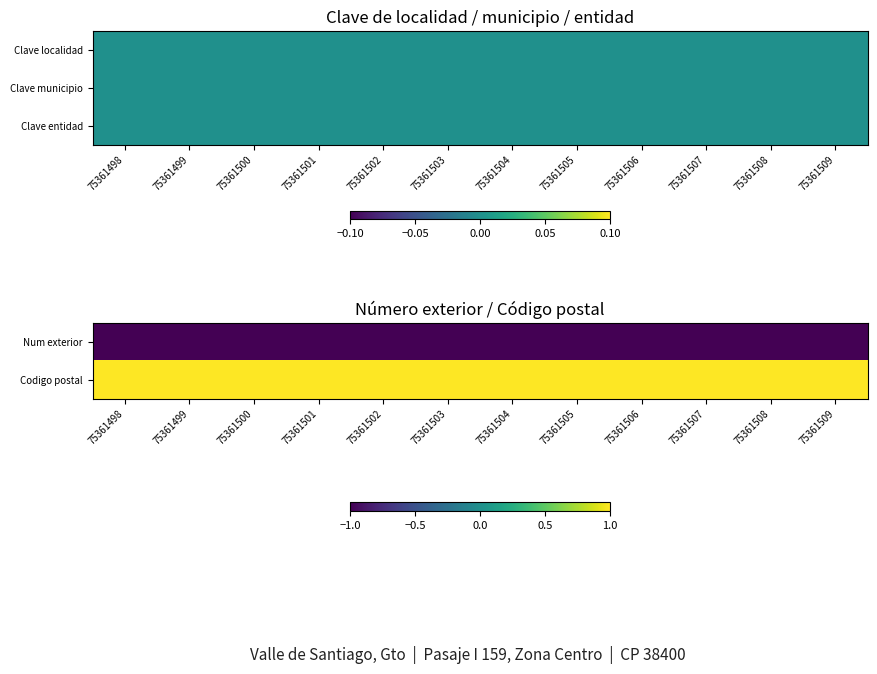

Reading left to right, what are all the values shown in this chart?

Num exterior: 75361498=-1	75361499=-1	75361500=-1	75361501=-1	75361502=-1	75361503=-1	75361504=-1	75361505=-1	75361506=-1	75361507=-1	75361508=-1	75361509=-1
Codigo postal: 75361498=1	75361499=1	75361500=1	75361501=1	75361502=1	75361503=1	75361504=1	75361505=1	75361506=1	75361507=1	75361508=1	75361509=1
Clave entidad: 75361498=0	75361499=0	75361500=0	75361501=0	75361502=0	75361503=0	75361504=0	75361505=0	75361506=0	75361507=0	75361508=0	75361509=0